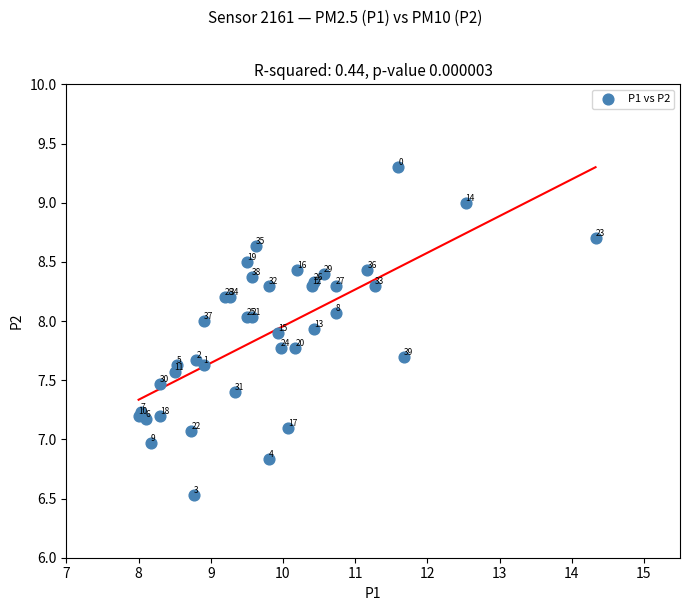

What Y value in the scatter plot is closest to 7?

7.0